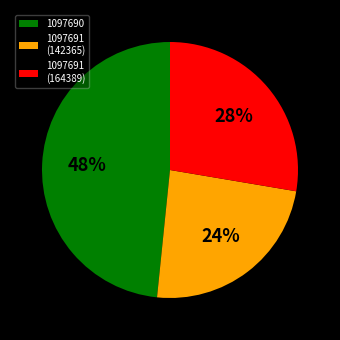

To the nearest percent, what percentage of the pie is 1097691 (164389)?

28%